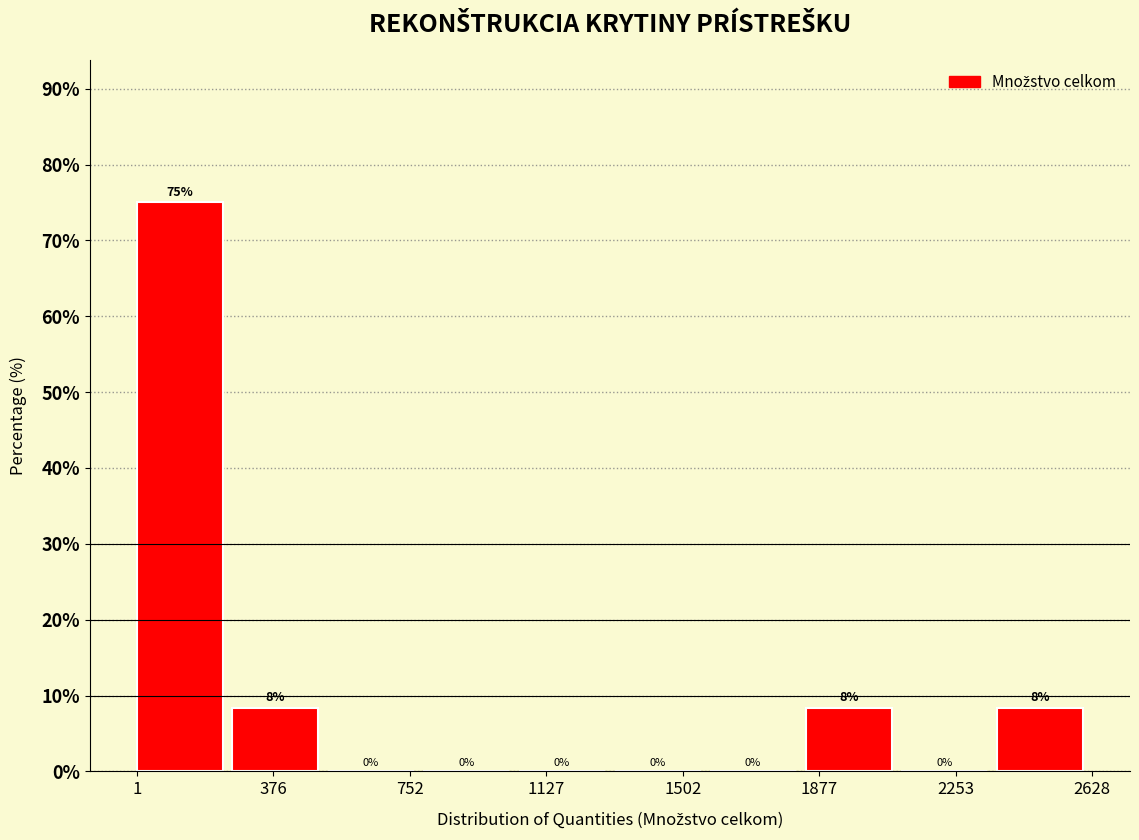

Over which range of the x-axis is the bar tallest?

0 to 250